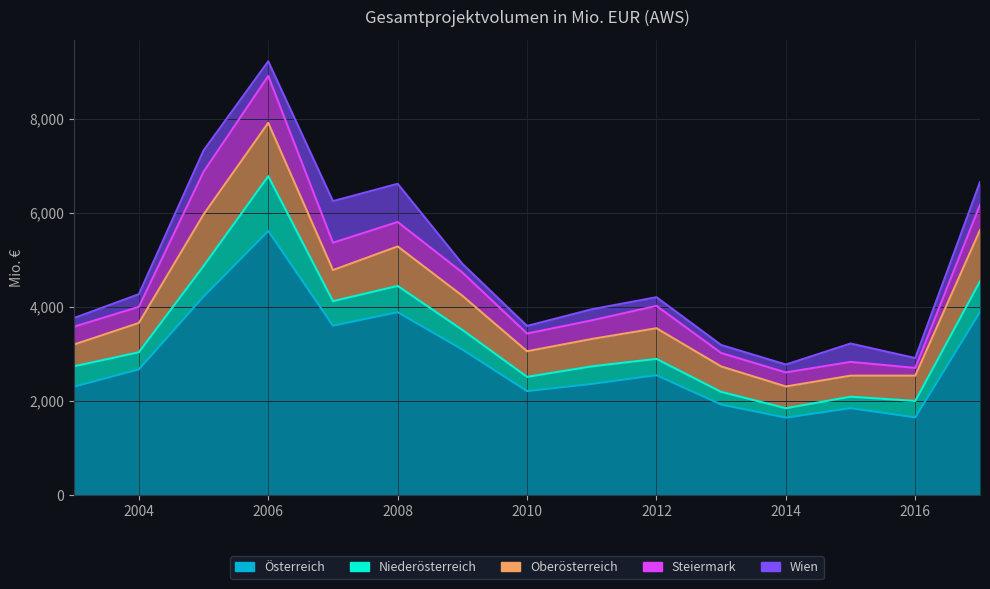

At which label does Steiermark reach its minimum?

2016